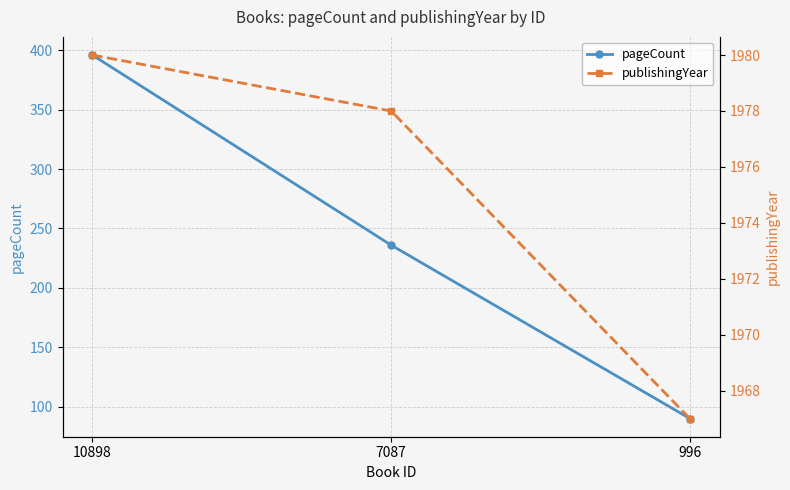

Reading left to right, extract all data points from this chart.

pageCount: 396	236	90
publishingYear: 1980	1978	1967